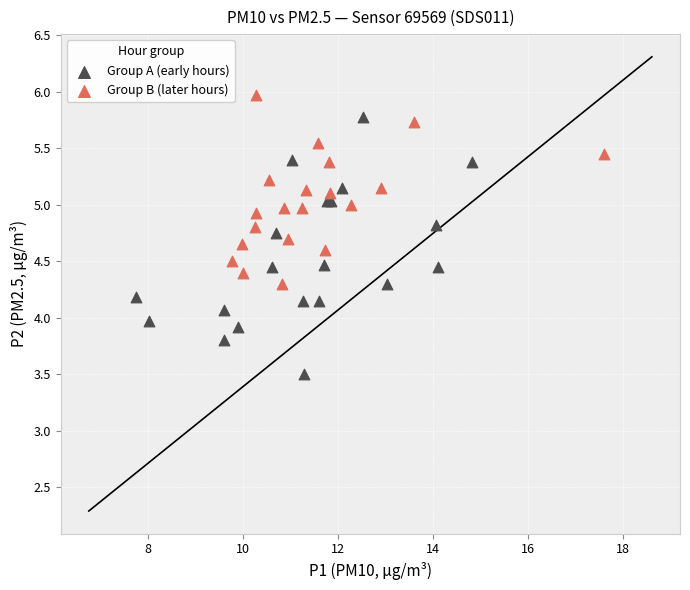

What are all the series names shown in the legend?

Group A (early hours), Group B (later hours)